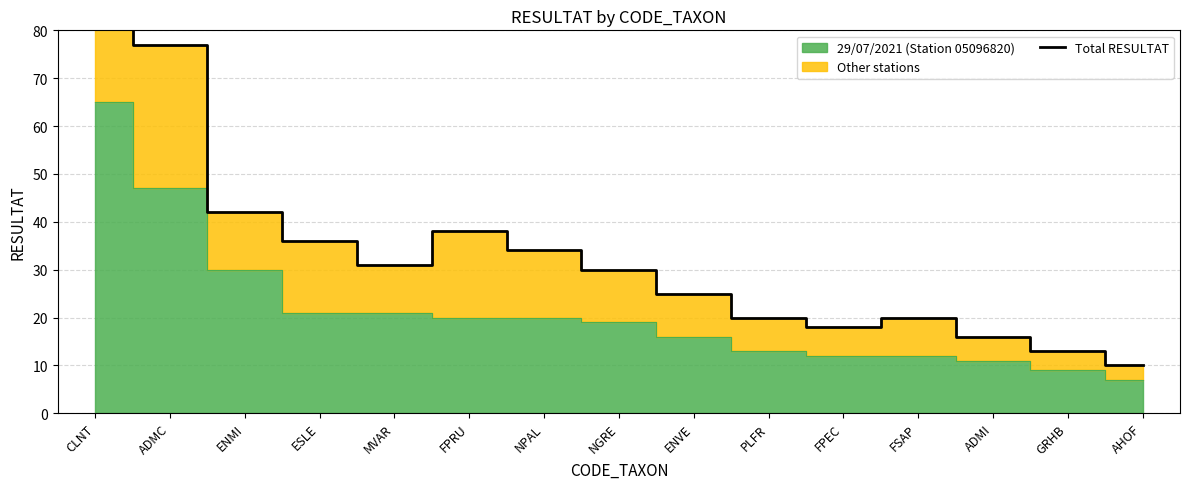

Between ADMC and ESLE, which is larger?

ADMC